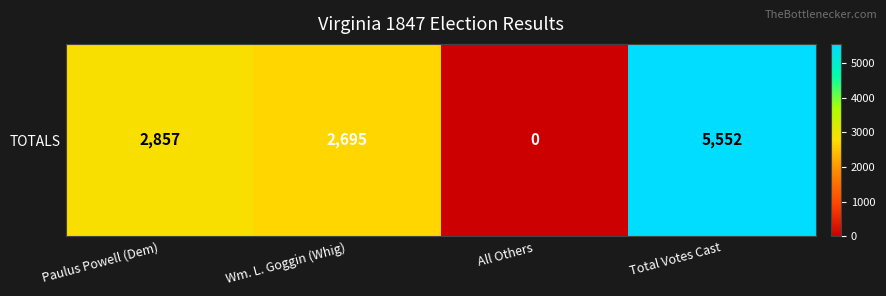

Reading left to right, list all the values displayed in this chart.

Paulus Powell (Dem)=2857	Wm. L. Goggin (Whig)=2695	All Others=0	Total Votes Cast=5552